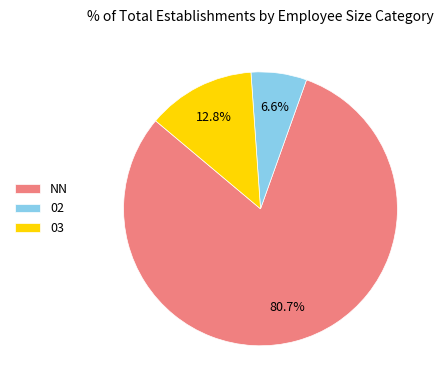

What percentage is the 03 slice, to the nearest percent?

13%